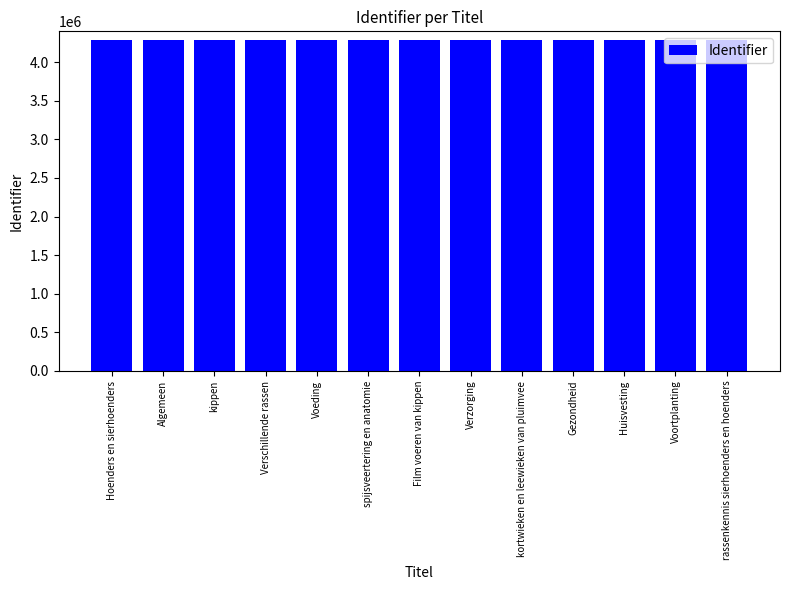

What is the greatest value displayed?

4293300